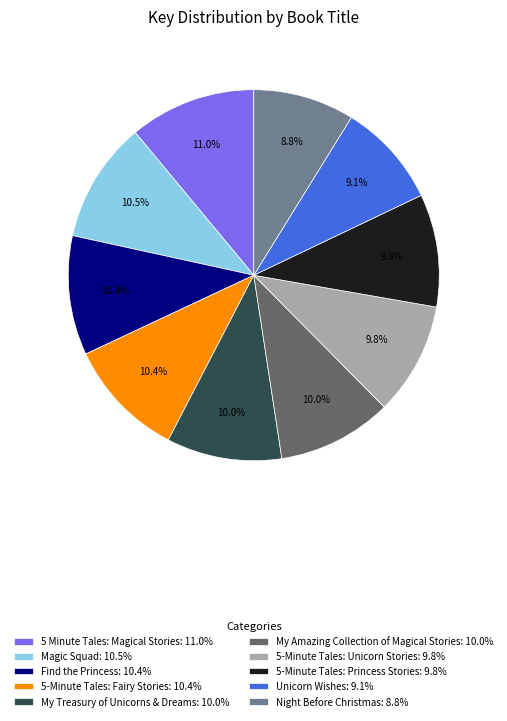

Combined, do Magic Squad: 10.5% and Unicorn Wishes: 9.1% account for over 50%?

No